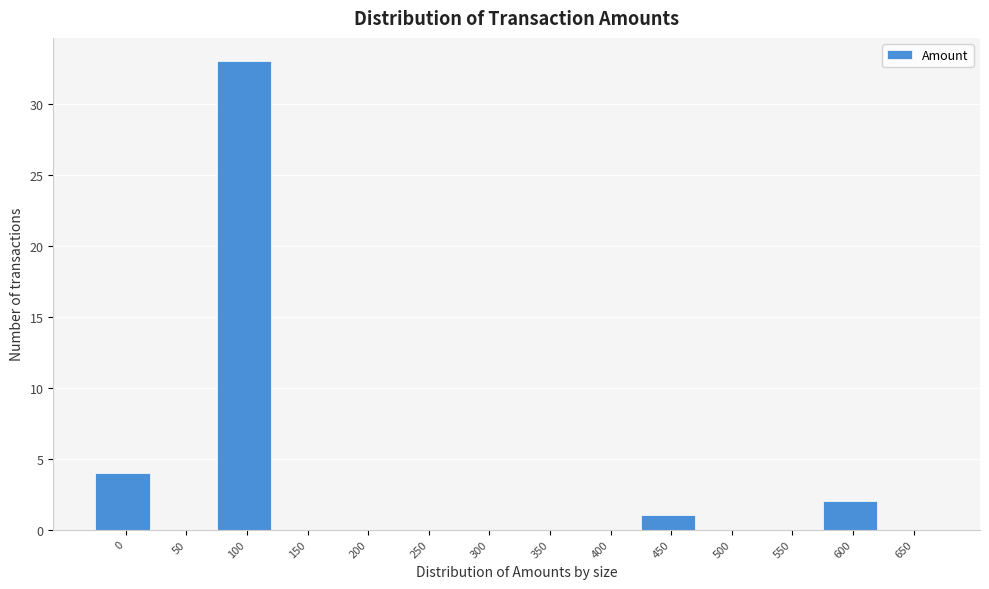

Reading left to right, list all the values displayed in this chart.

0=4	50=0	100=33	150=0	200=0	250=0	300=0	350=0	400=0	450=1	500=0	550=0	600=2	650=0